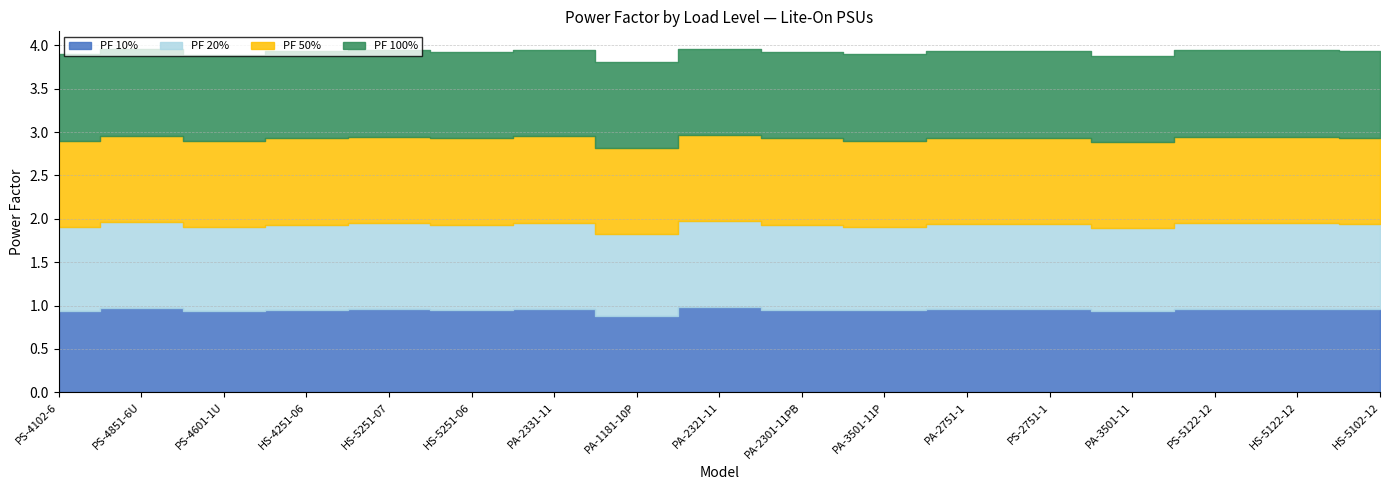

True or false: PF 100% and PF 20% cross at least once.

False